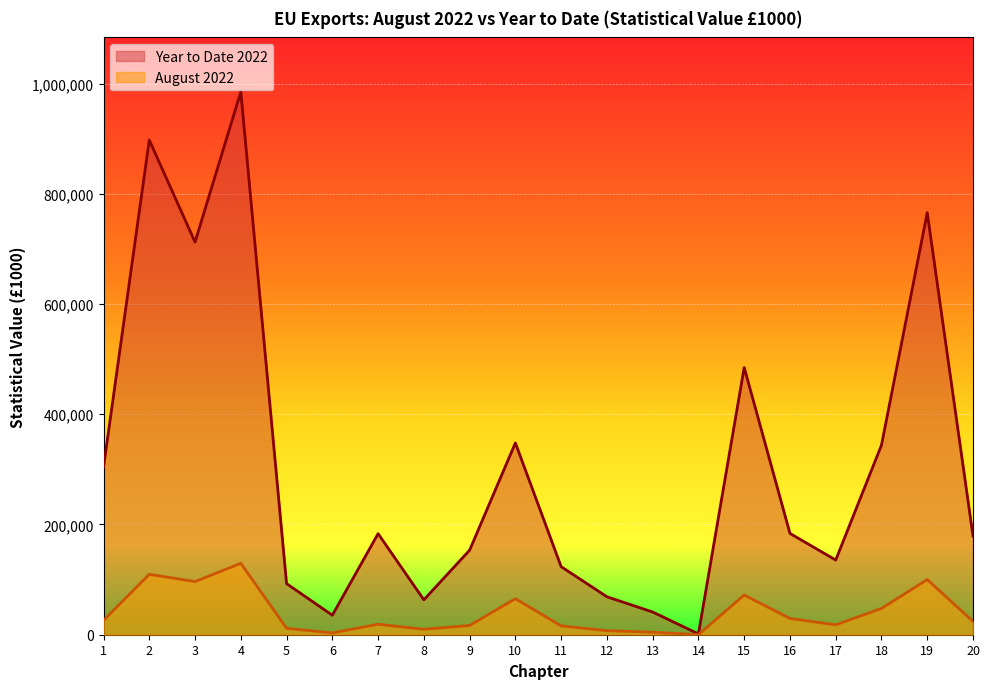

Reading left to right, list all the values displayed in this chart.

August 2022: 25925	109580	96441	129559	11596	3249	18986	9883	16760	65338	15994	7317	4609	46	71976	29501	17969	47610	100088	24110
Year to Date 2022: 304085	897475	712344	985168	92672	35394	183342	63316	153370	347956	123482	68885	41191	1484	484826	183791	135486	343945	765724	179105